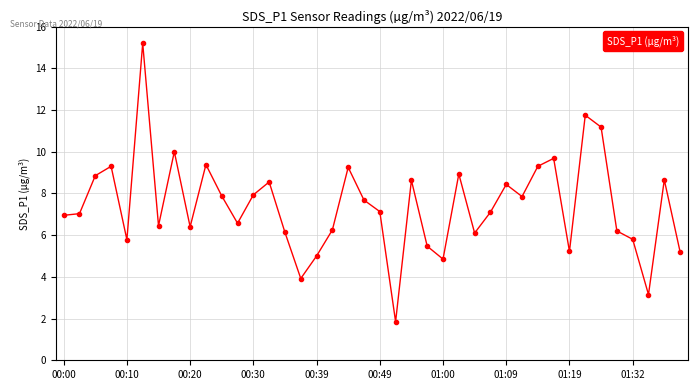

How many interior local peaks (higher than both neighbors) does the data have?

12